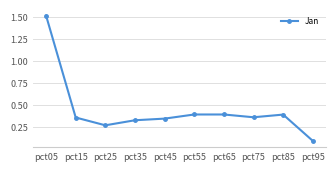

What is the difference between the maximum and minimum values?

1.4